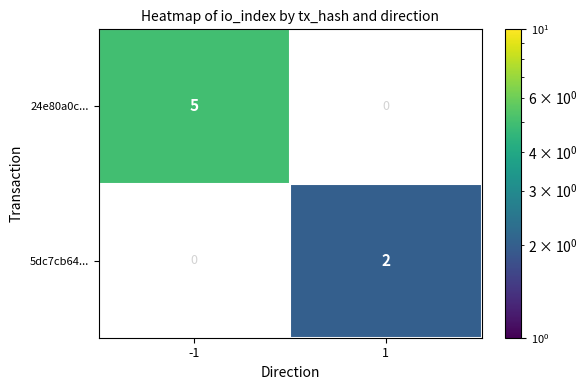

The 24e80a0c... series shows 5.0 at -1. True or false?

True